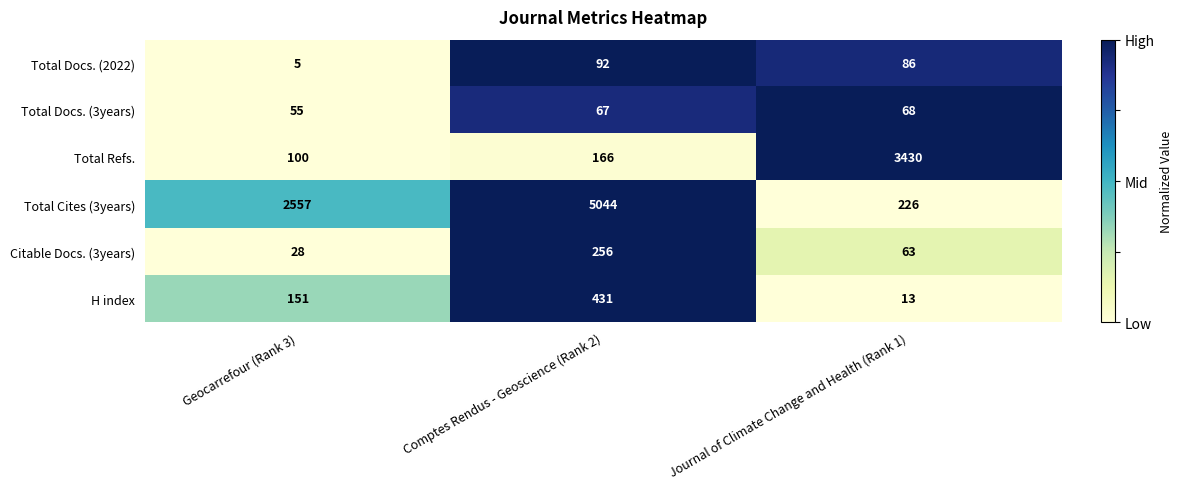

The Total Refs. series shows 231 at Comptes Rendus - Geoscience (Rank 2). True or false?

False